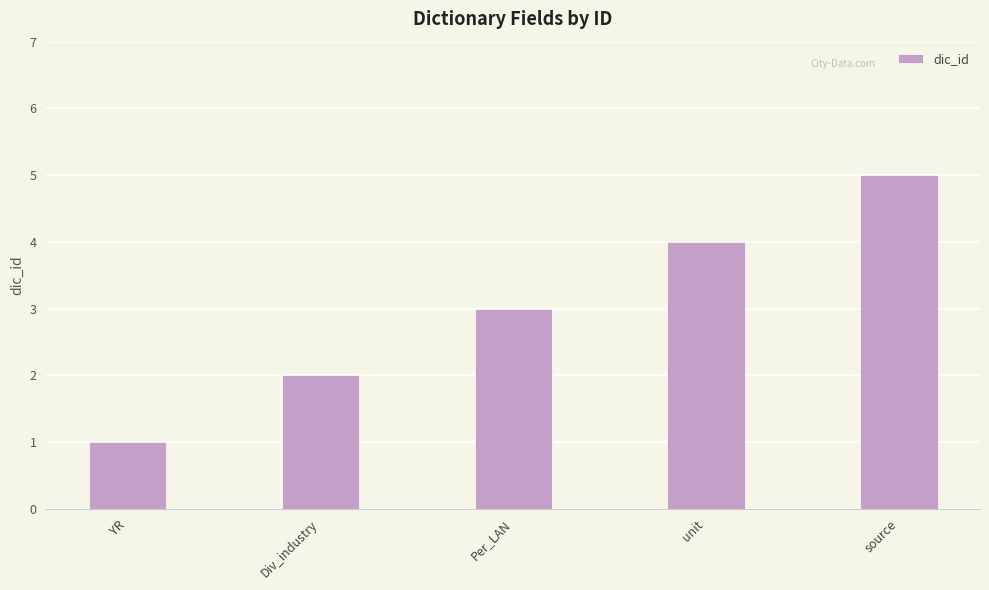

What is the sum of the values at source and Per_LAN?

8